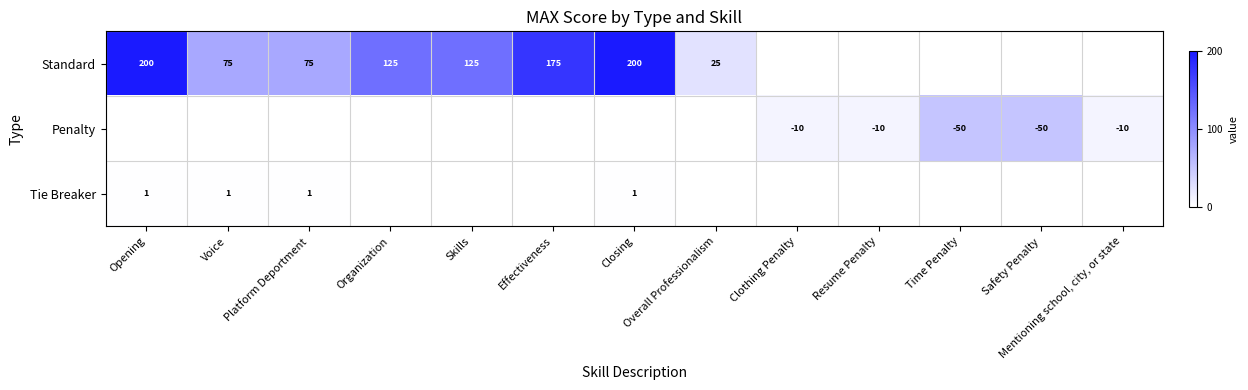

The value of Tie Breaker at Closing is 0. True or false?

False